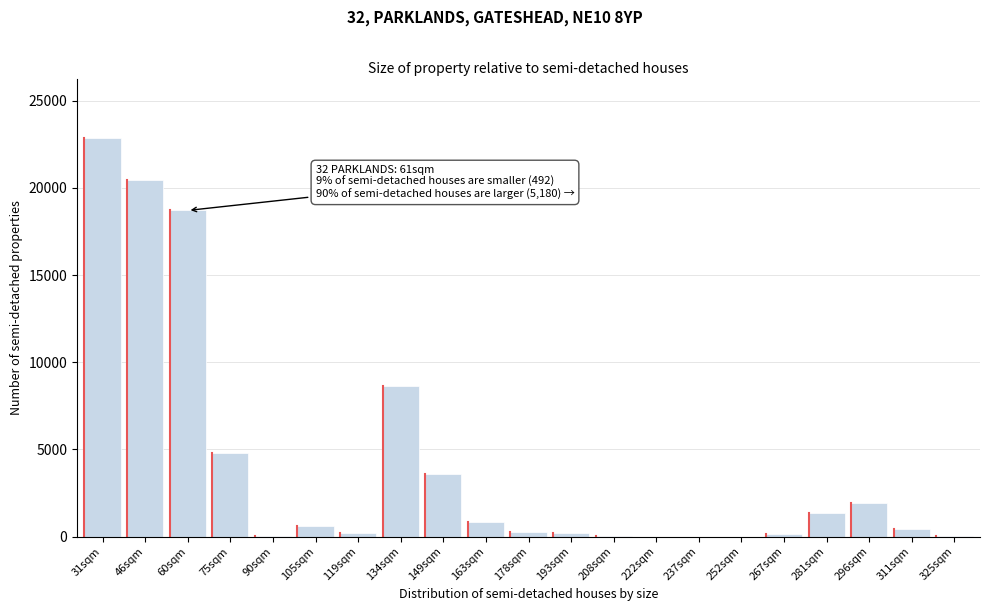

At which label is the value closest to 11422?

134sqm